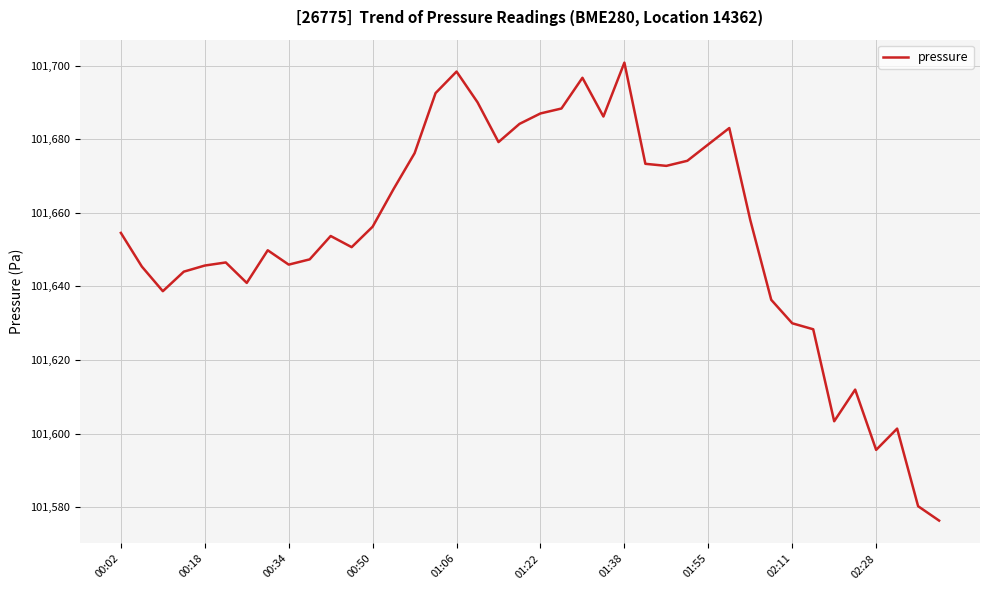

What is the greatest value displayed?

101700.8